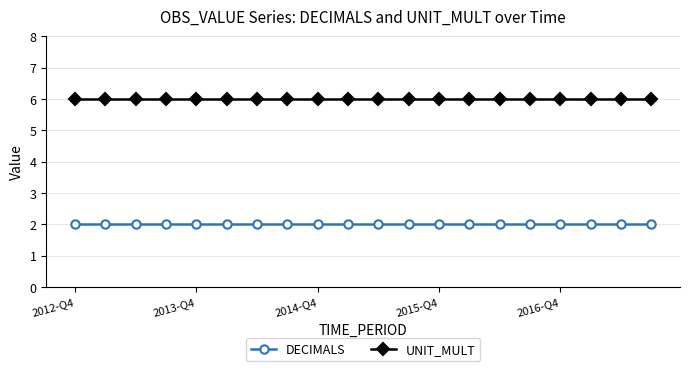

What is the highest value of the UNIT_MULT series?

6